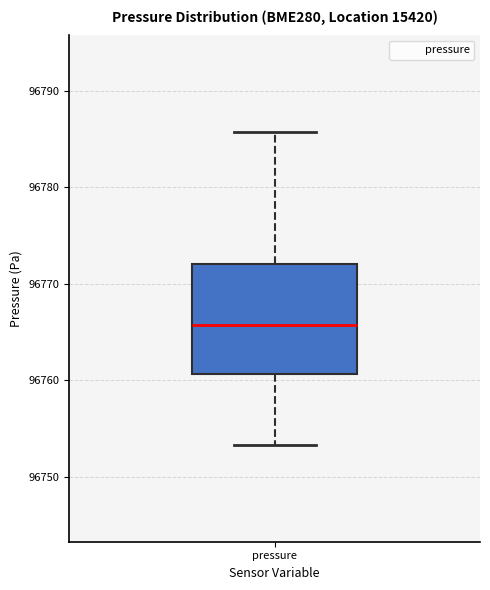

Where does the median line of the box for pressure sit on the y-axis? The values are not printed on the chart, so give them approximately, as read against the axis.

96766